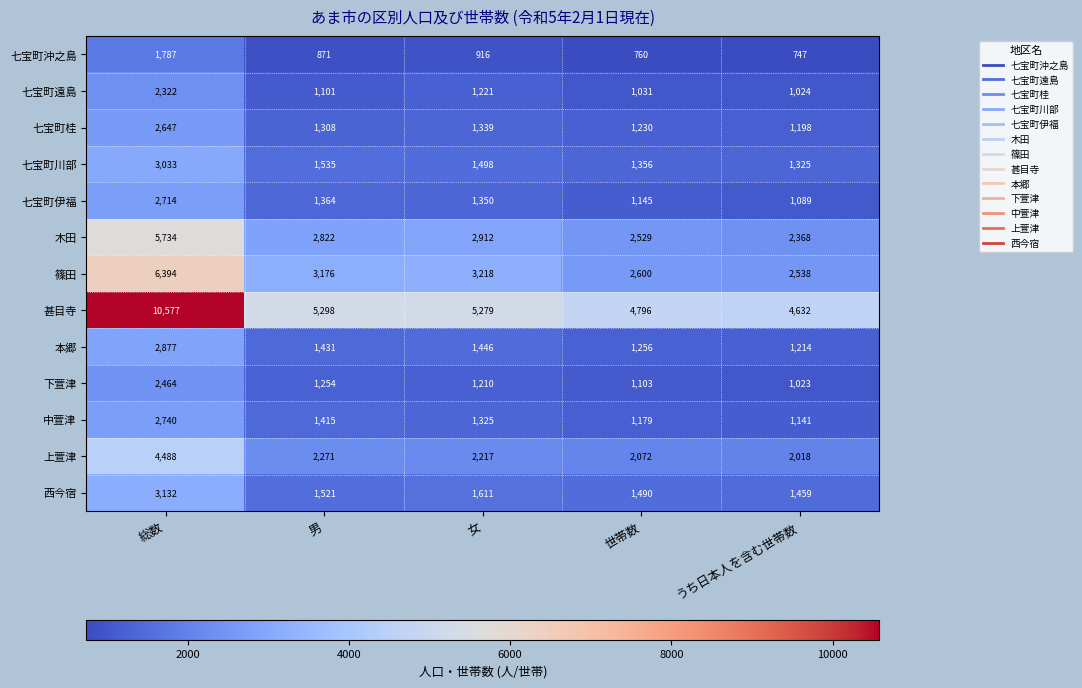

Which series has the widest spread of values?

甚目寺